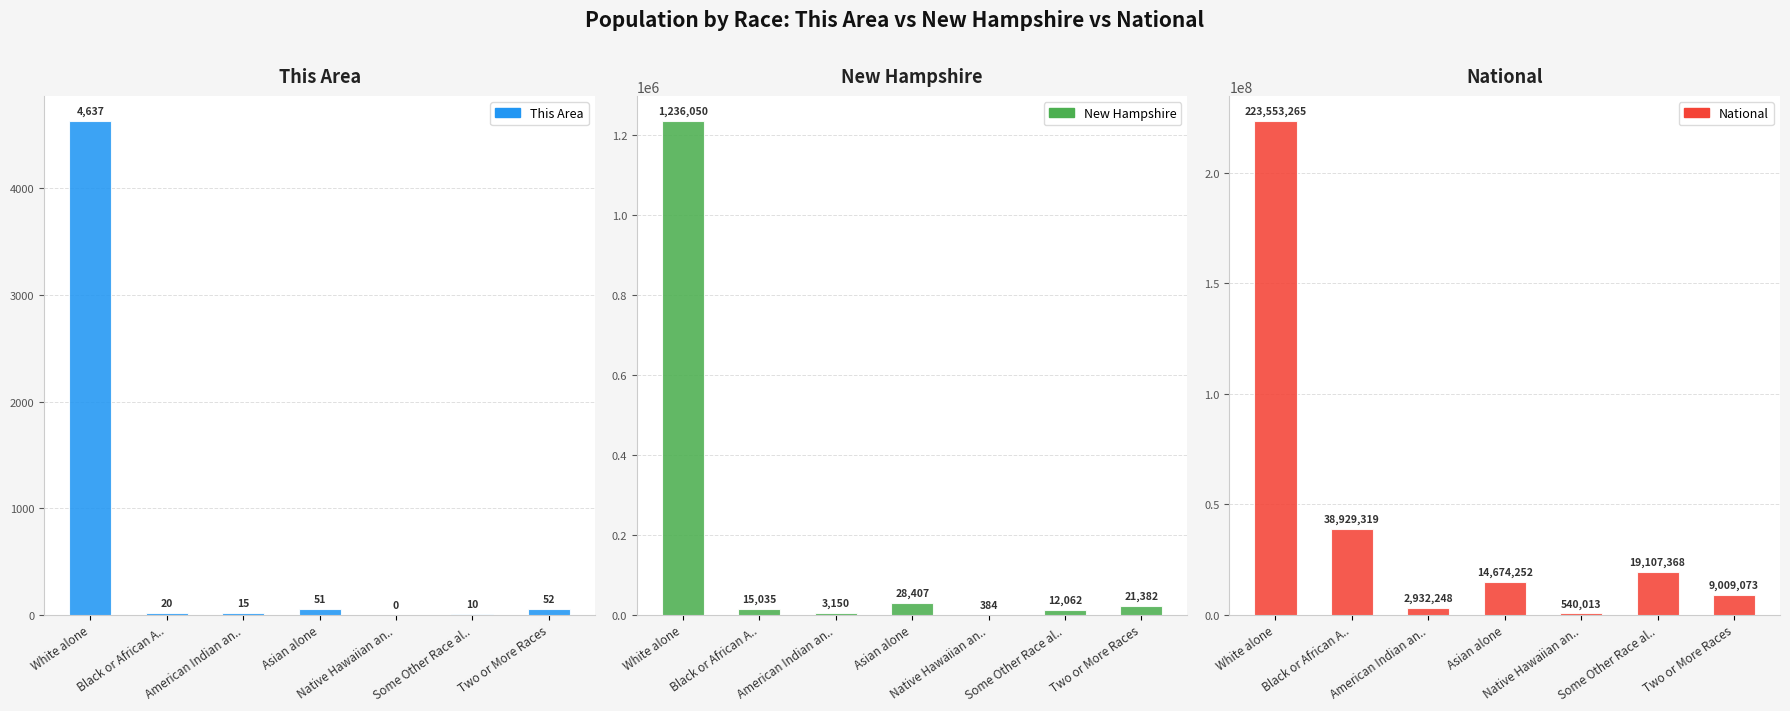

Which series has the widest spread of values?

National